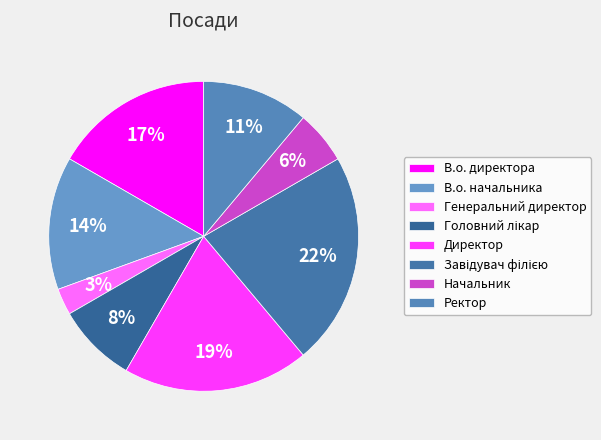

Which slice is the largest?

Завідувач філією